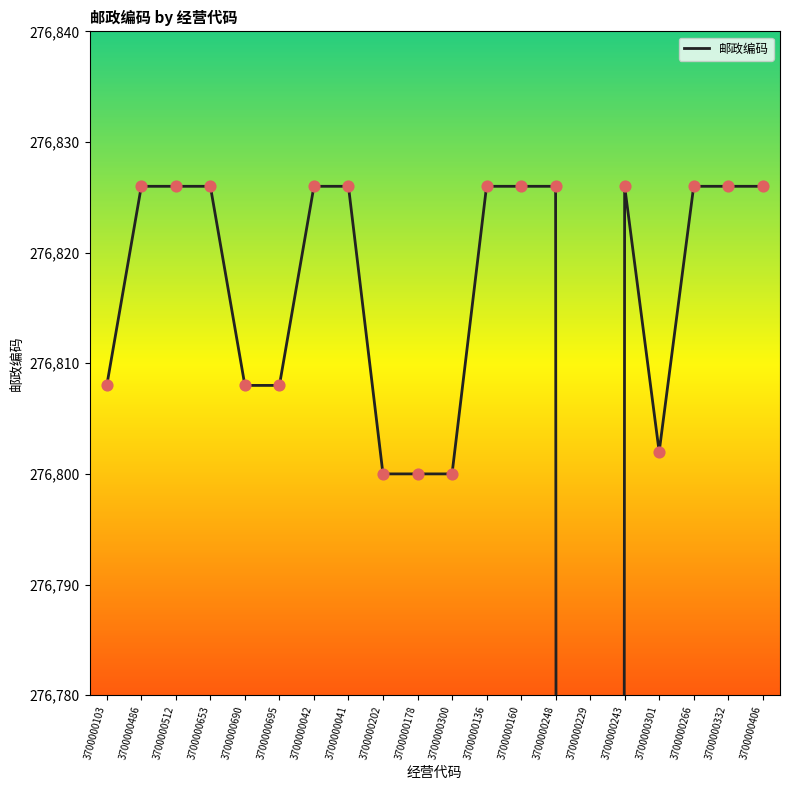

What is the change in value from 3700000300 to 3700000332?

+26